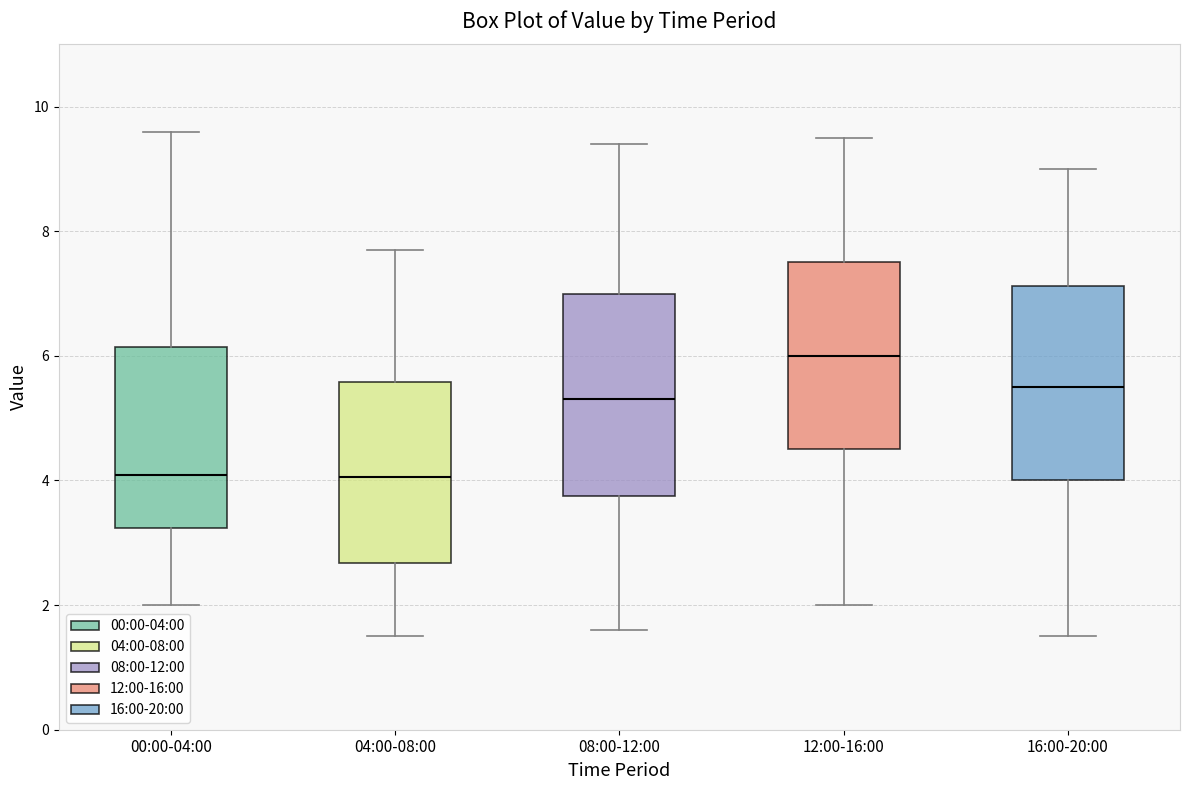

Which box's median line is the highest?

12:00-16:00